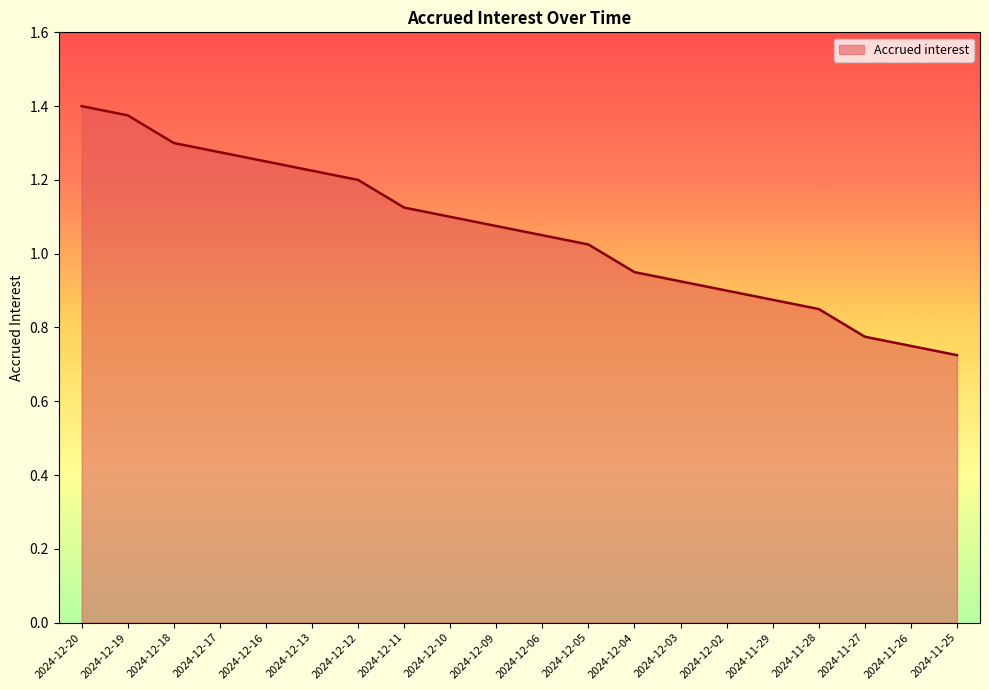

What position from the right is 2024-12-13?

15